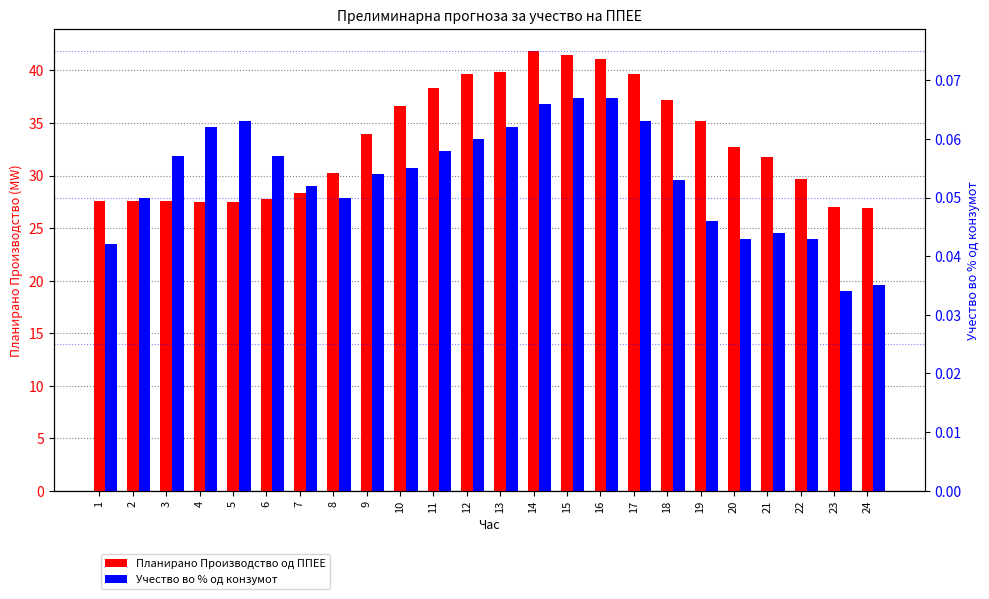

Which series has the largest total across all categories?

Планирано Производство од ППЕЕ